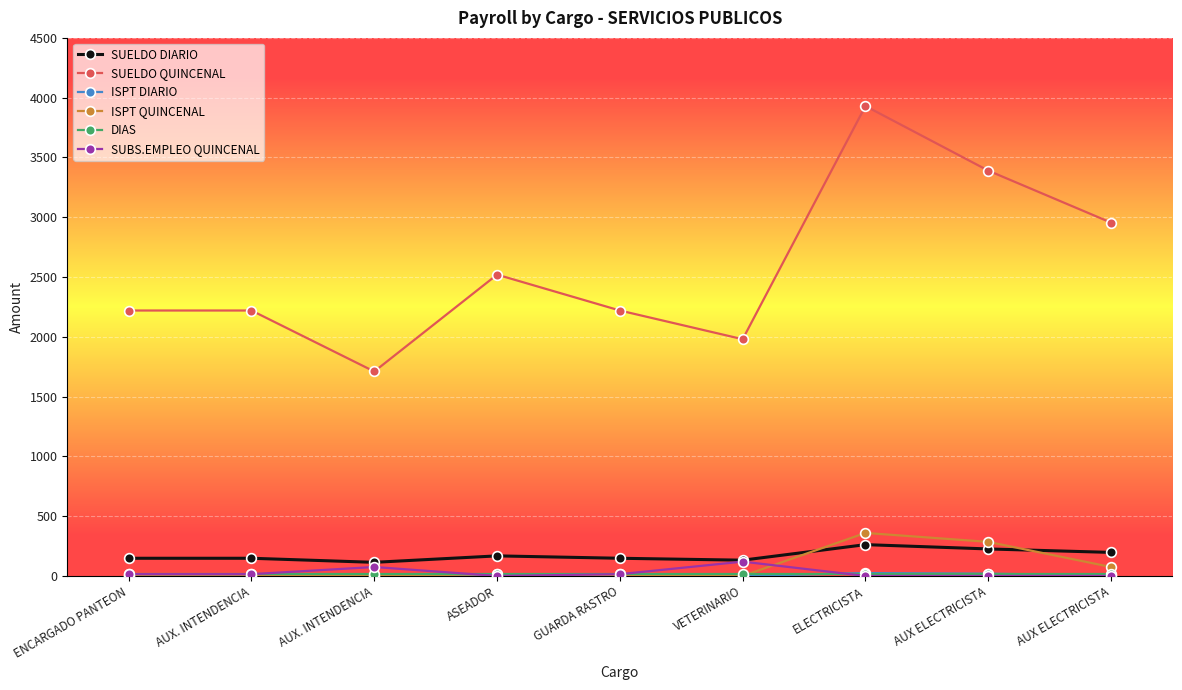

What is the maximum value shown in the chart?

3930